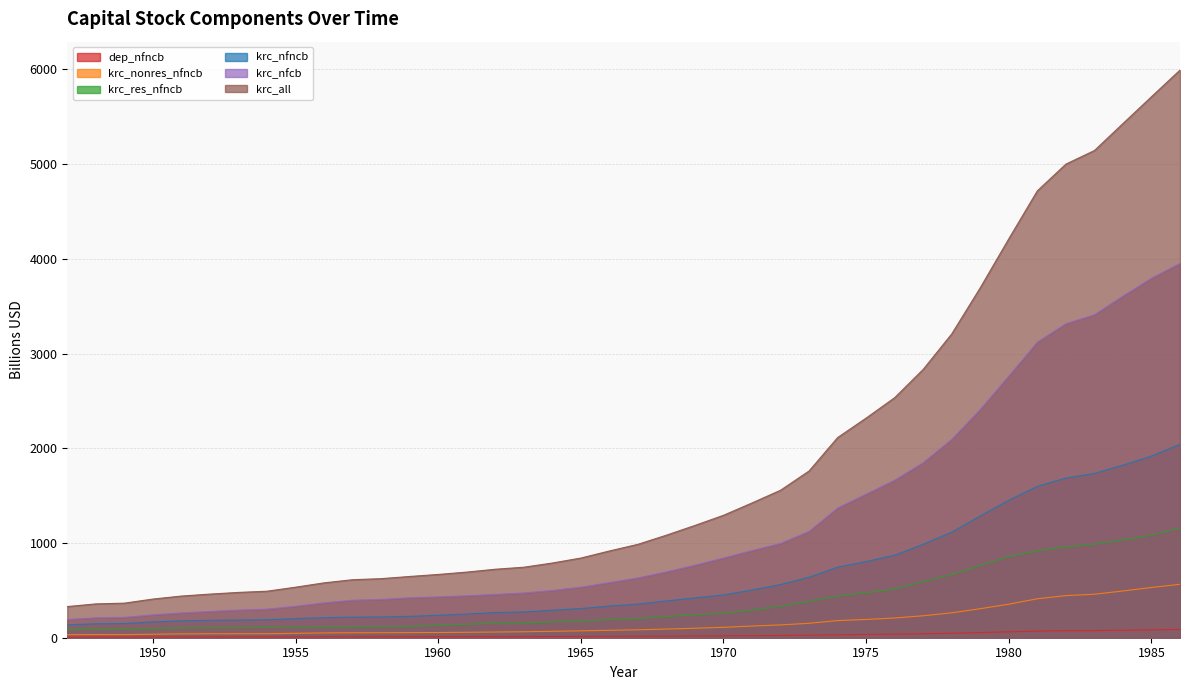

What are all the series names shown in the legend?

dep_nfncb, krc_nonres_nfncb, krc_res_nfncb, krc_nfncb, krc_nfcb, krc_all